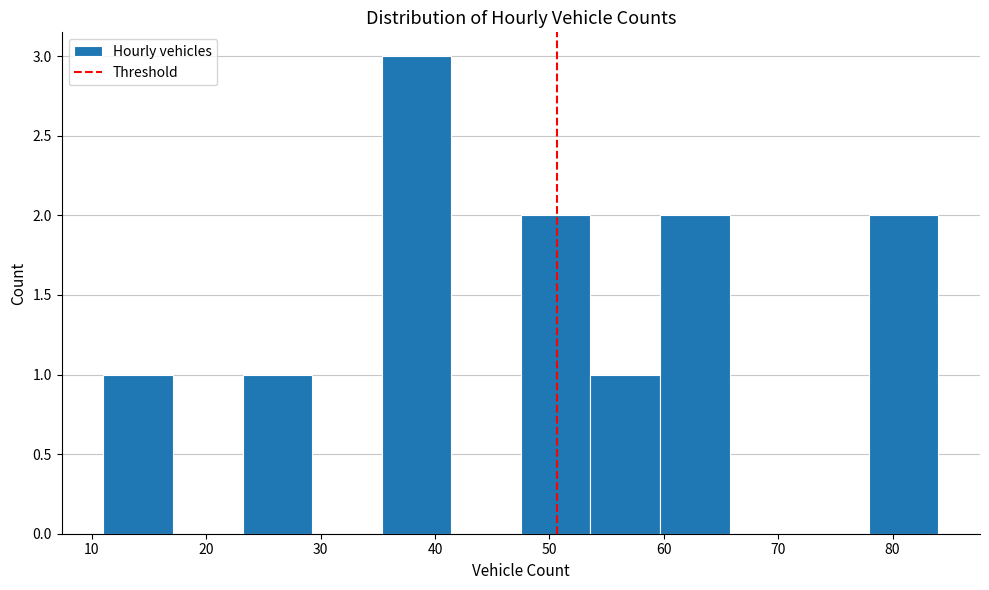

Reading left to right, transcribe this chart: for each bar, give the range it covers on the x-axis and its height. Neither the bar edges nor the heights are printed on the chart, so give them approximately, as read against the axes.

11 to 17: 1
17 to 23: 0
23 to 29: 1
29 to 35: 0
35 to 41: 3
41 to 48: 0
48 to 54: 2
54 to 60: 1
60 to 66: 2
66 to 72: 0
72 to 78: 0
78 to 84: 2